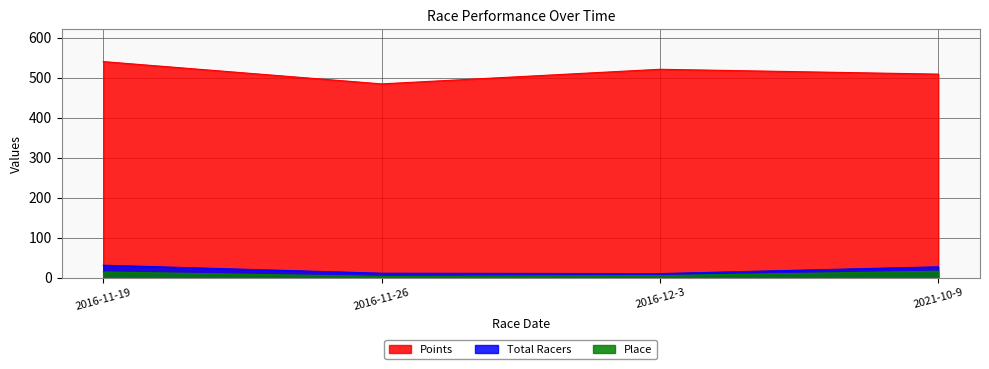

What is the sum of the Place values at 2021-10-9 and 2016-11-19?

30.0